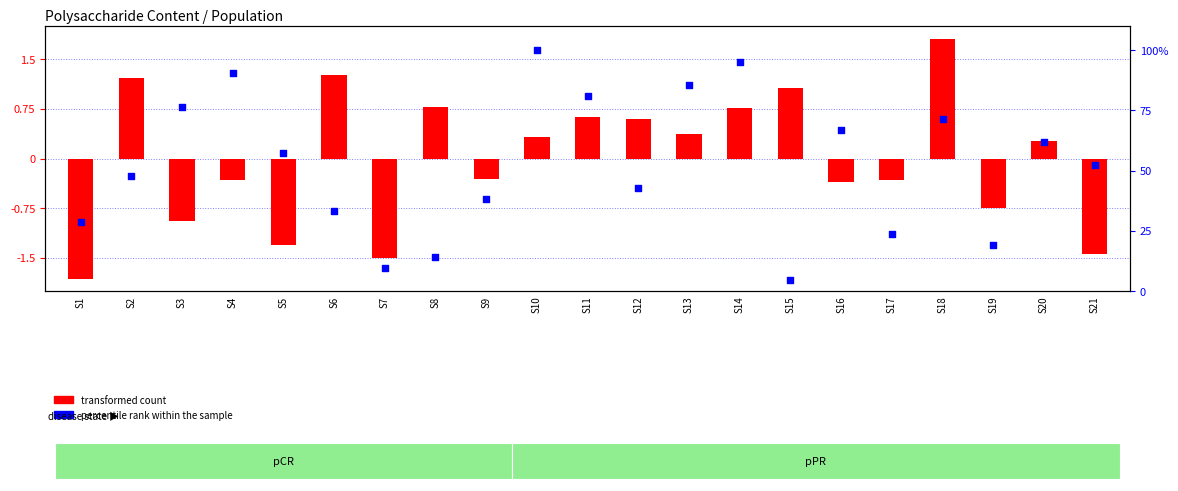

What is the total value across all series at S6?

34.6